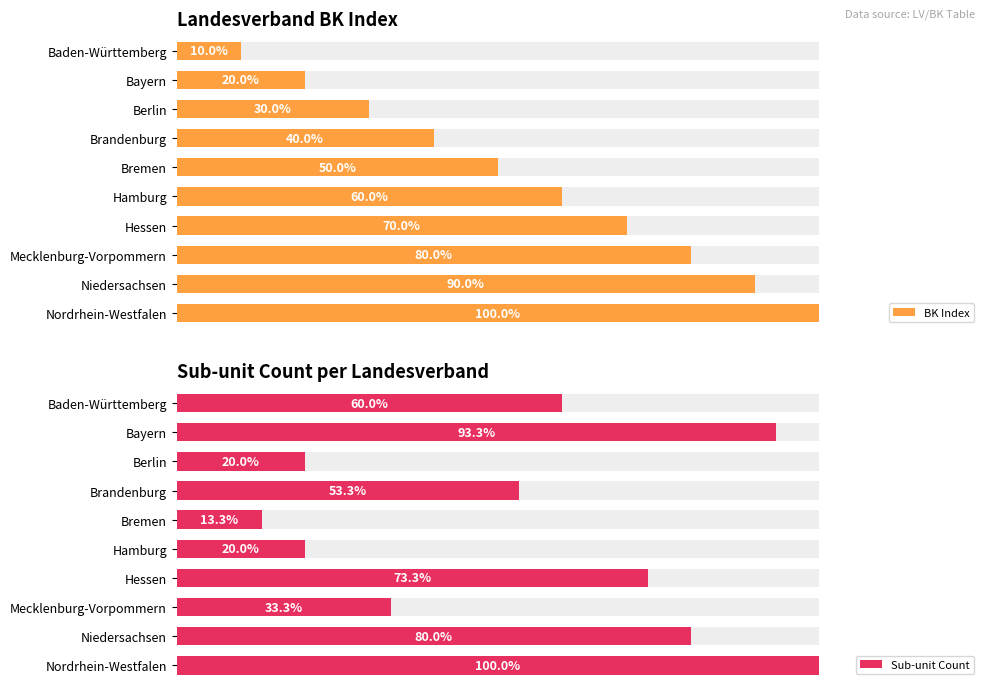

What is the maximum value shown in the chart?

1.0